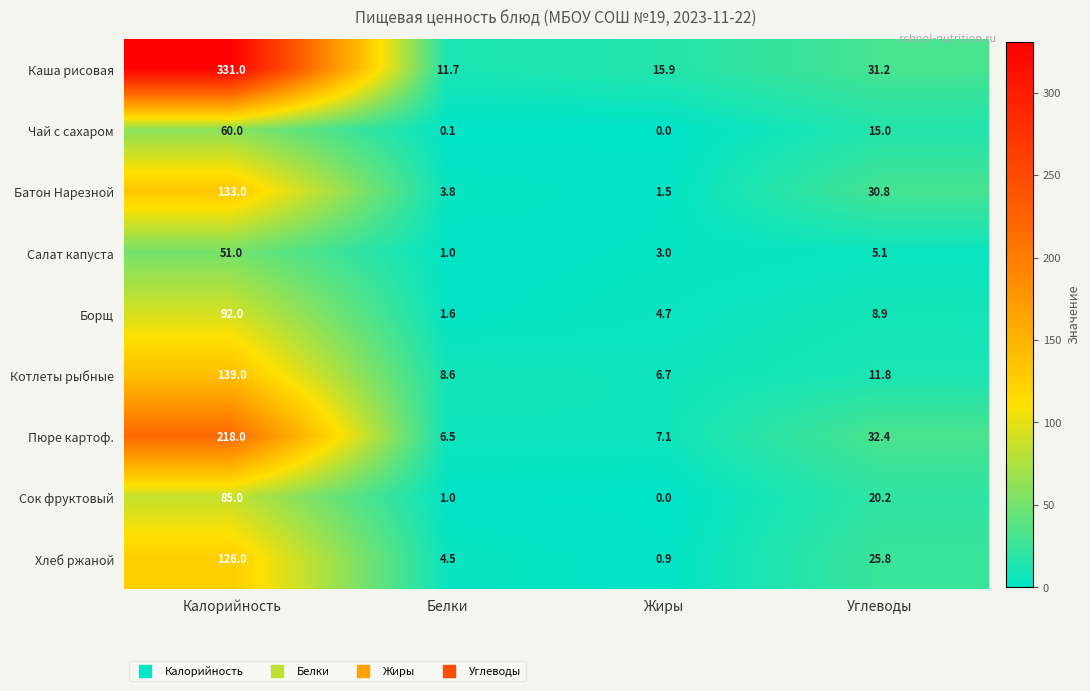

What is the difference between the second highest and minimum values in the Сок фруктовый series?

20.2